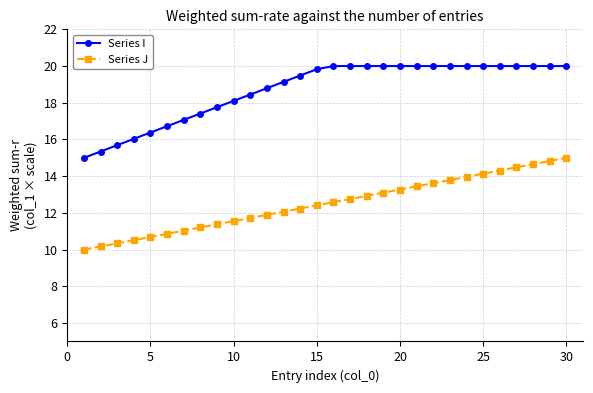

What is the smallest value displayed?

10.0